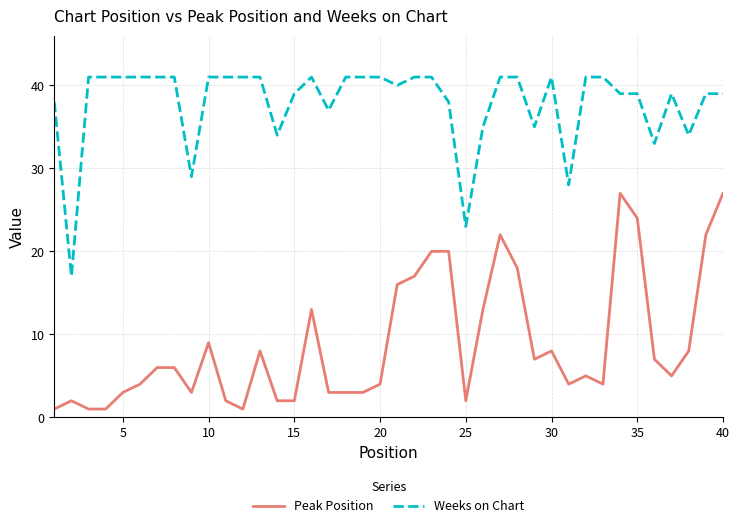

What is the difference between the second highest and minimum values in the Weeks on Chart series?

24